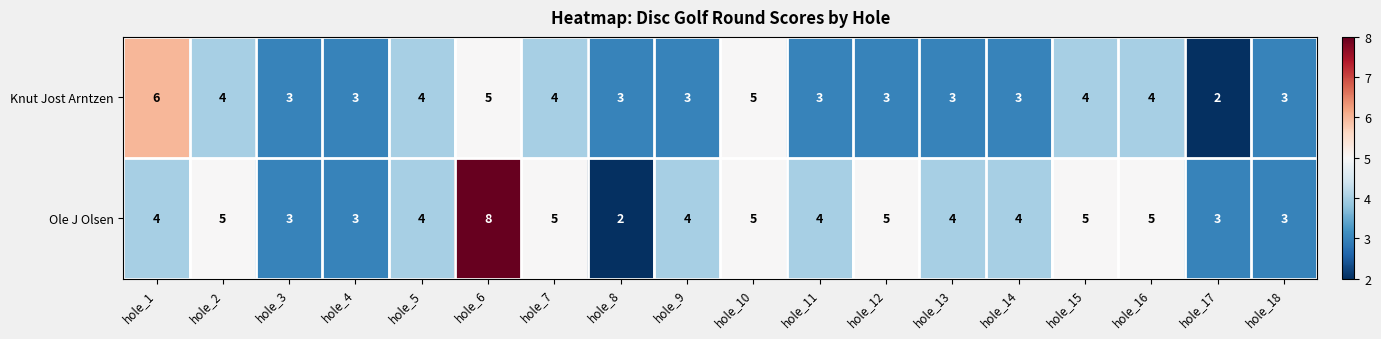

What is the total value across all series at hole_11?

7